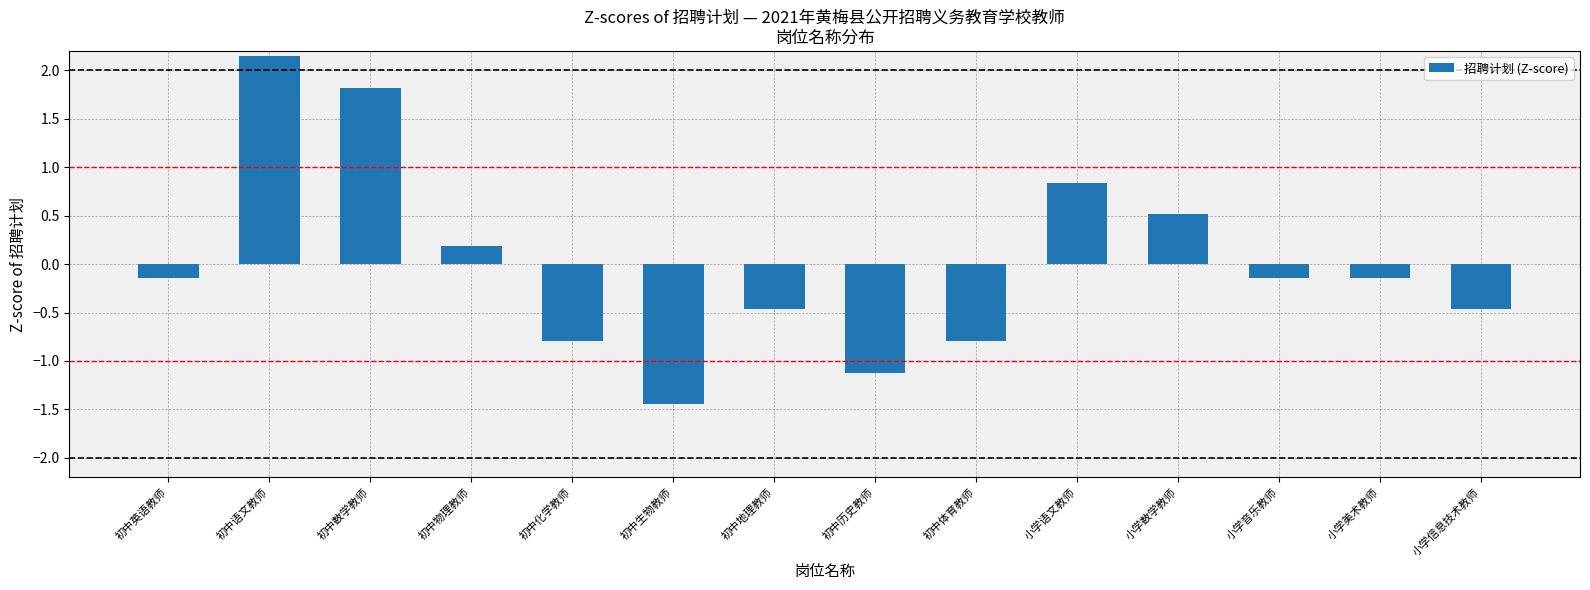

Is it true that the value at 初中历史教师 is -1.1?

True